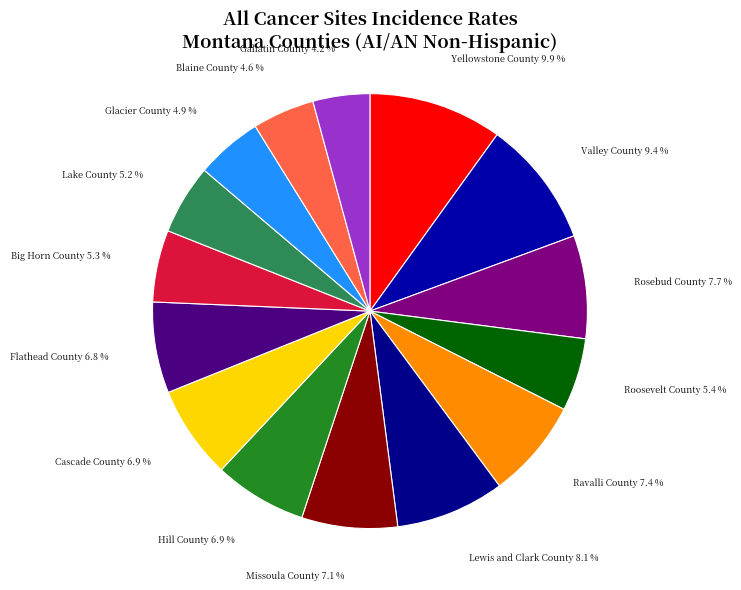

Is the sum of Big Horn County and Lake County greater than half?

No